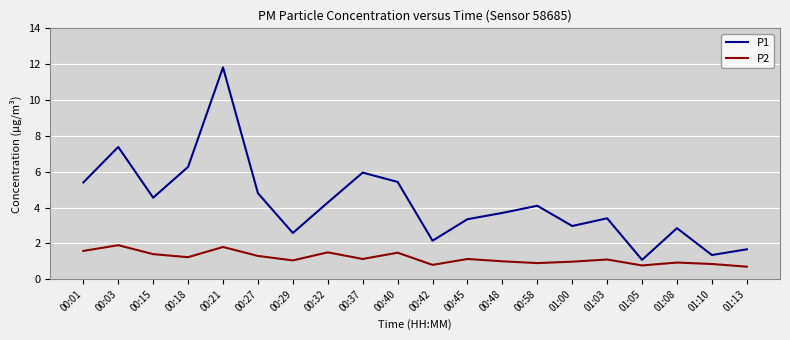

What is the sum of all P2 values?

23.5